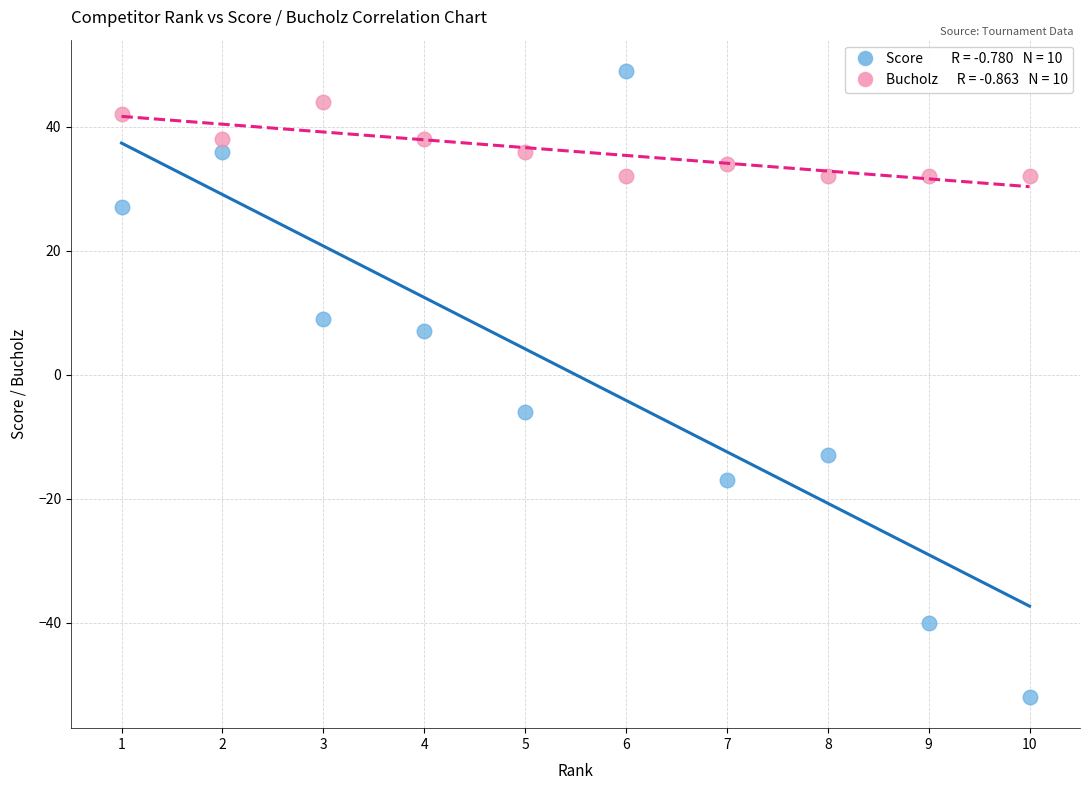

Across all data points, what is the range of Y values (max minus min)?

101